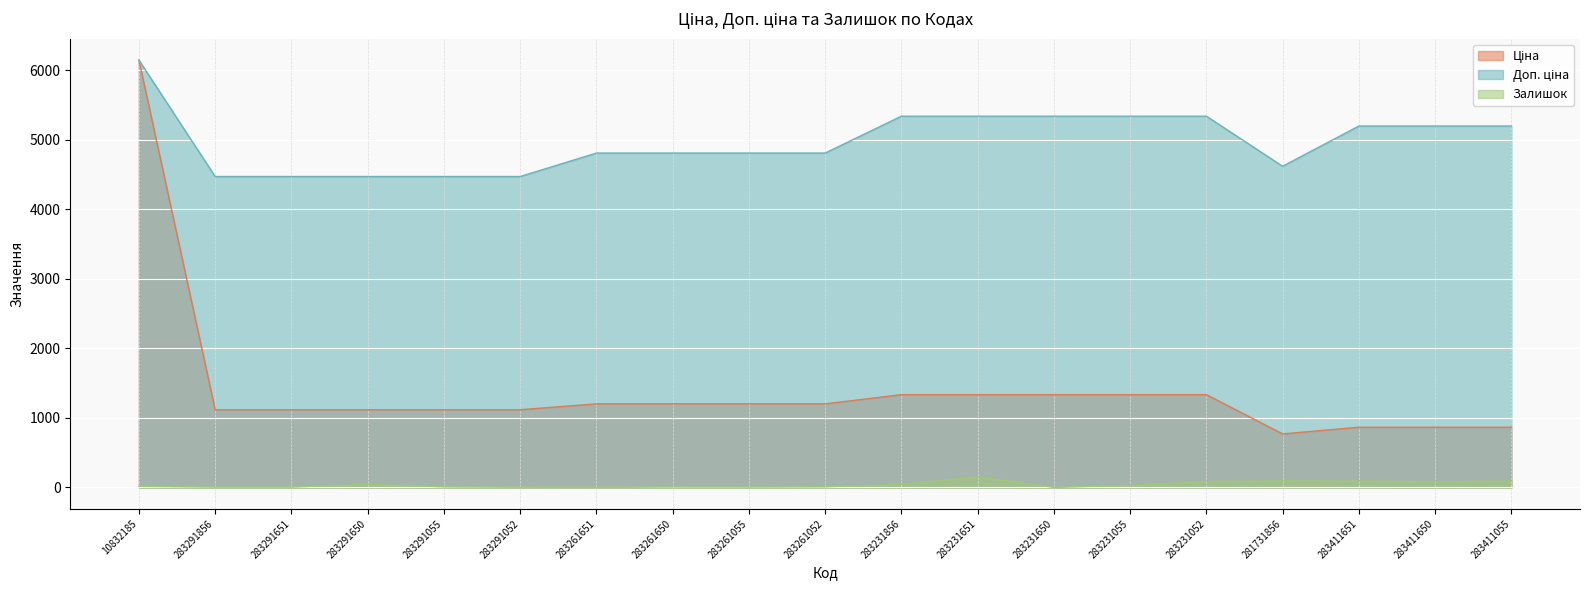

Reading left to right, what are all the values shown in this chart?

Ціна: 10832185=6143.2	283291856=1117.4	283291651=1117.4	283291650=1117.4	283291055=1117.4	283291052=1117.4	283261651=1201.7	283261650=1201.7	283261055=1201.7	283261052=1201.7	283231856=1334.2	283231651=1334.2	283231650=1334.2	283231055=1334.2	283231052=1334.2	281731856=769.5	283411651=865.9	283411650=865.9	283411055=865.9
Доп. ціна: 10832185=6143.2	283291856=4469.5	283291651=4469.5	283291650=4469.5	283291055=4469.5	283291052=4469.5	283261651=4806.8	283261650=4806.8	283261055=4806.8	283261052=4806.8	283231856=5336.9	283231651=5336.9	283231650=5336.9	283231055=5336.9	283231052=5336.9	281731856=4617.1	283411651=5195.4	283411650=5195.4	283411055=5195.4
Залишок: 10832185=14.0	283291856=4.0	283291651=4.0	283291650=43.0	283291055=7.0	283291052=3.0	283261651=1.0	283261650=6.0	283261055=5.0	283261052=8.0	283231856=44.0	283231651=152.0	283231650=0.0	283231055=28.0	283231052=85.0	281731856=94.0	283411651=92.0	283411650=80.0	283411055=92.0